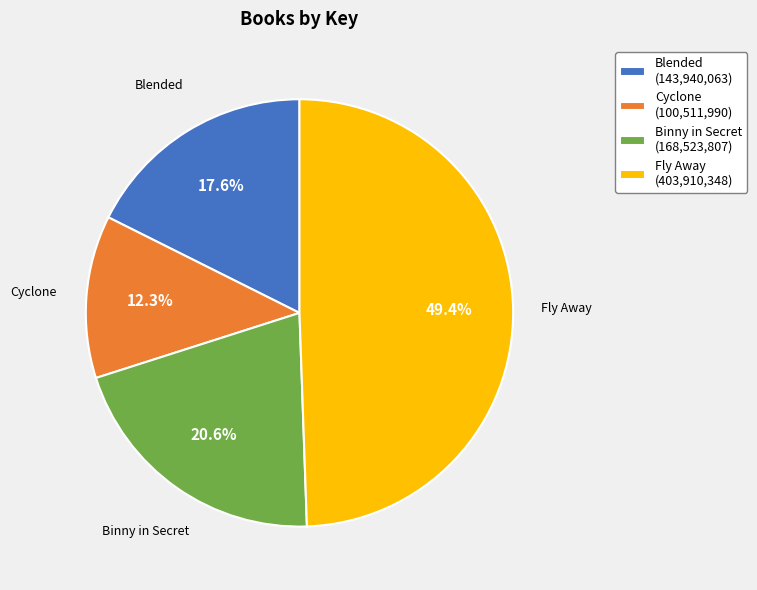

Which slice is the smallest?

Cyclone